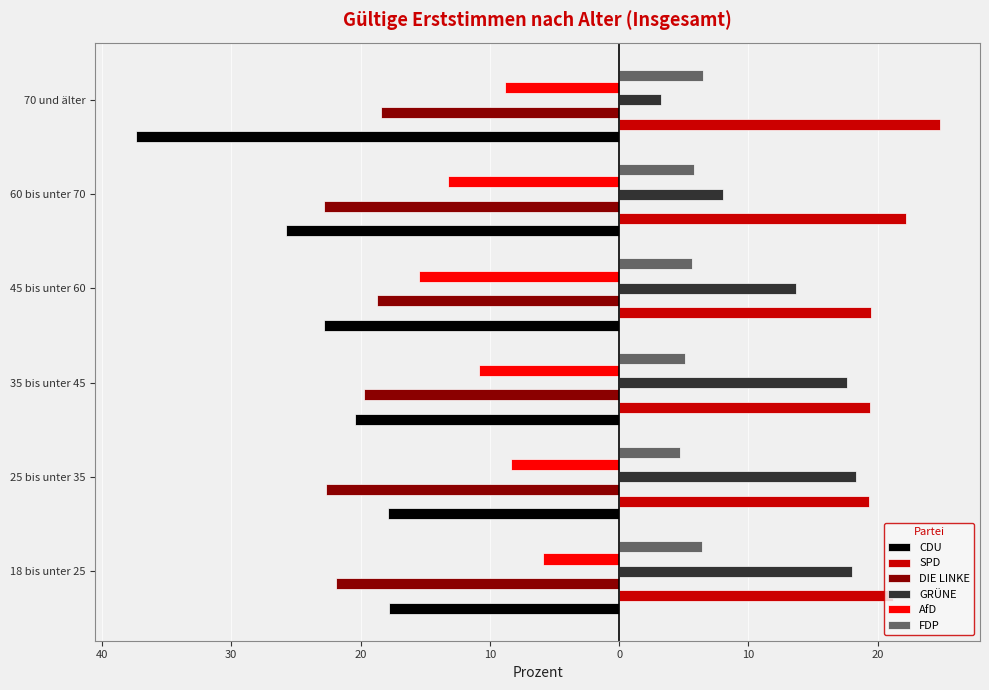

What are all the series names shown in the legend?

CDU, SPD, DIE LINKE, GRÜNE, AfD, FDP